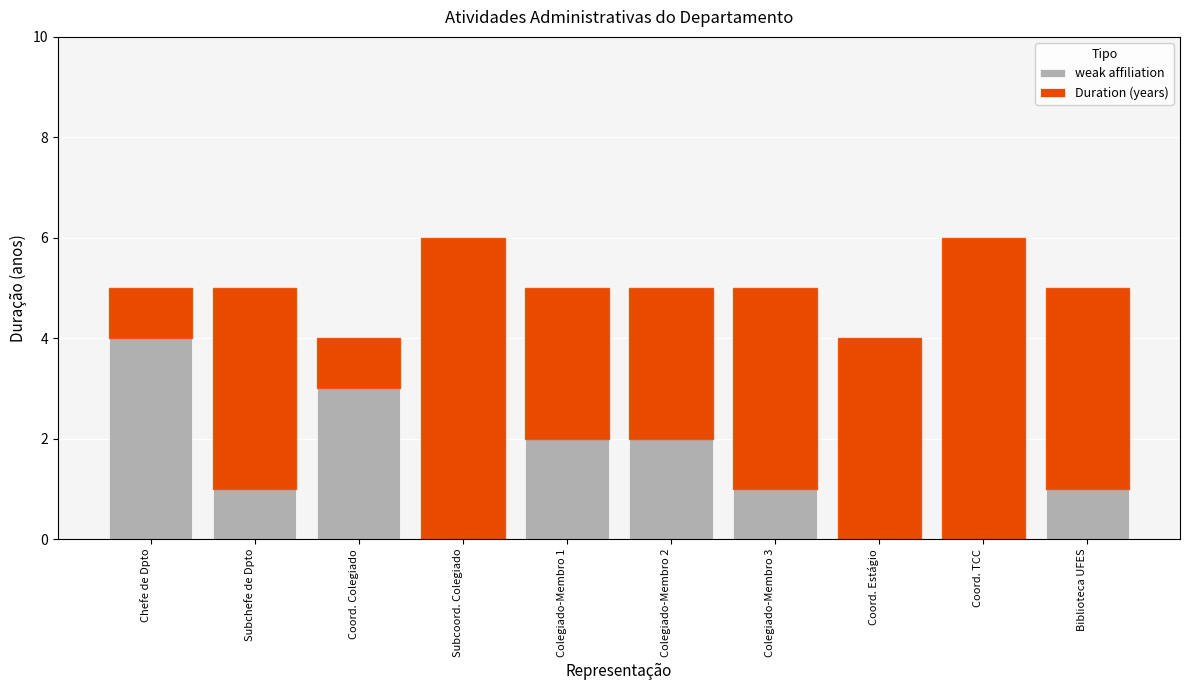

Is it true that weak affiliation equals 3 at Coord. Colegiado?

True